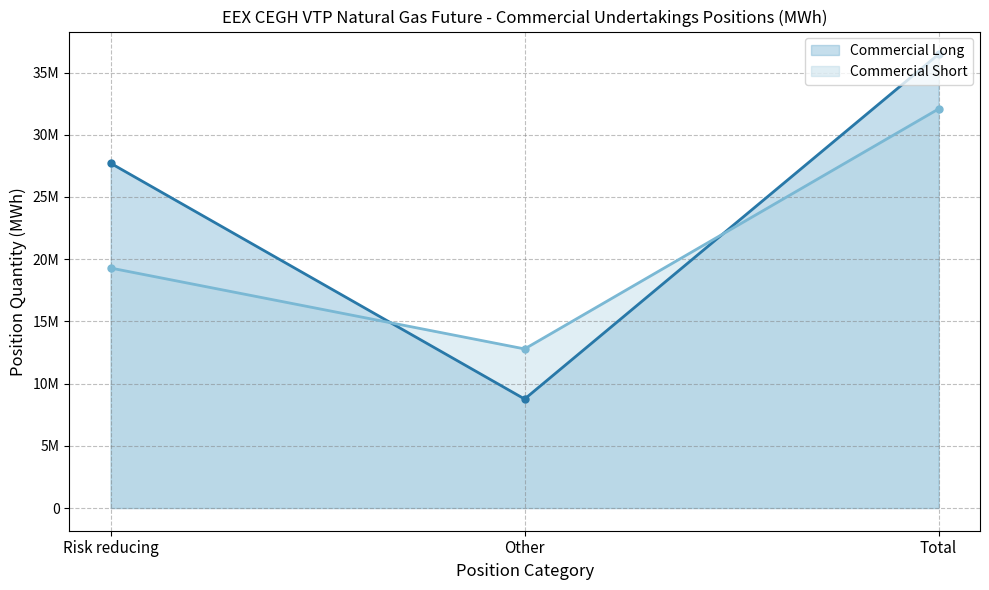

List the labels in order of Commercial Short value, smallest first.

Other, Risk reducing, Total